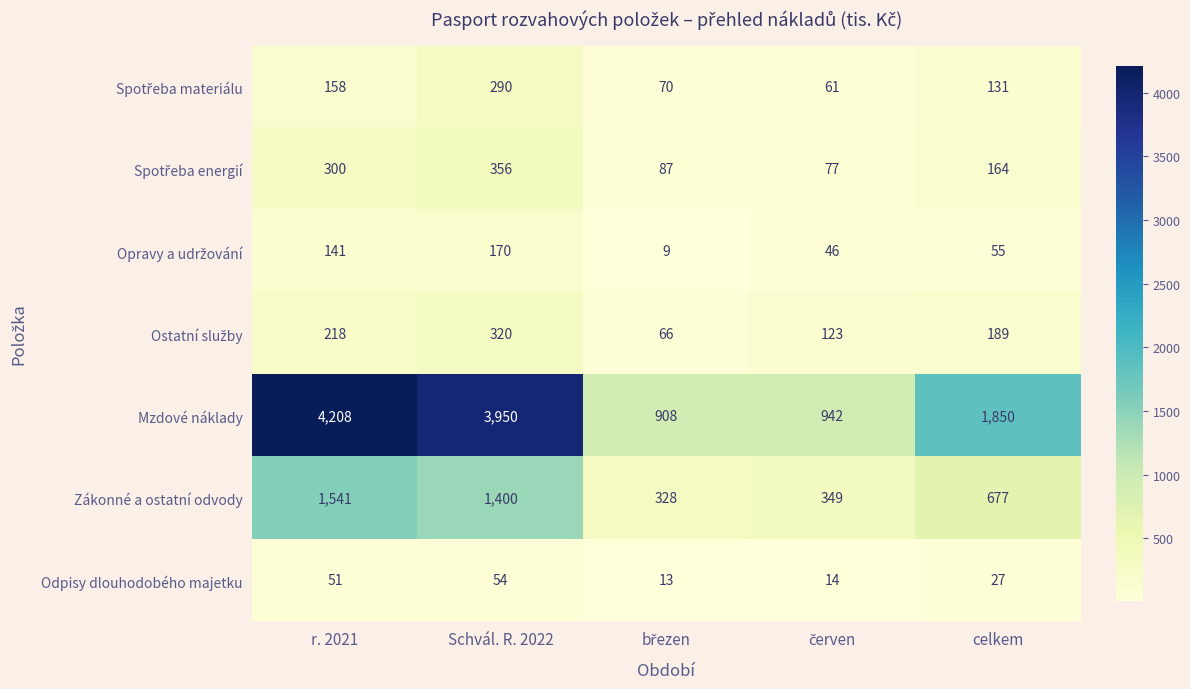

Read the Mzdové náklady value at r. 2021.

4208